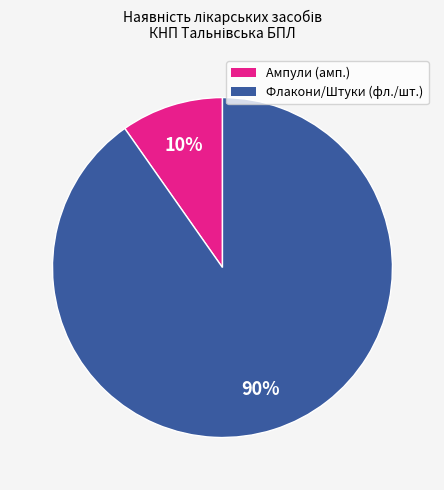

How many slices are in this pie chart?

2